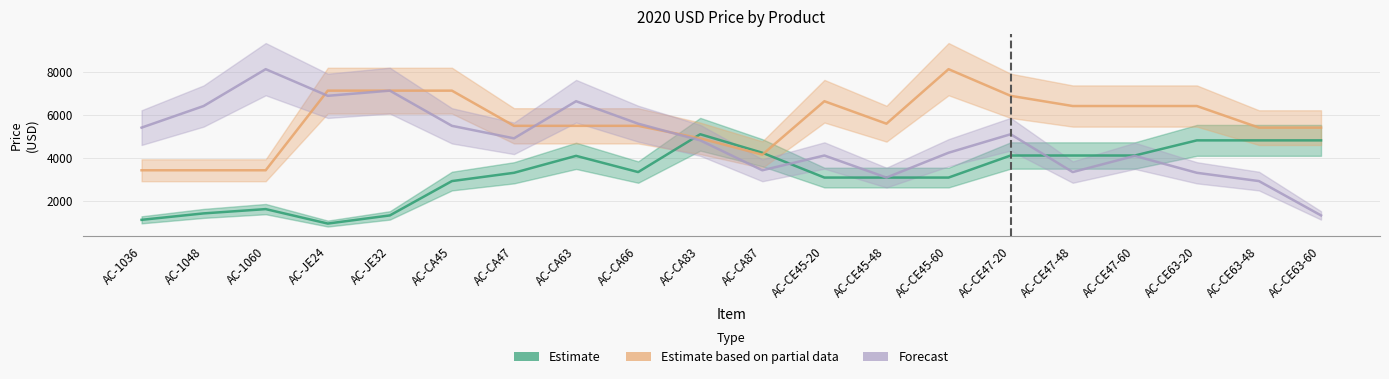

Rank the series at AC-CE45-20 from highest to lowest value.

Estimate based on partial data, Forecast, Estimate